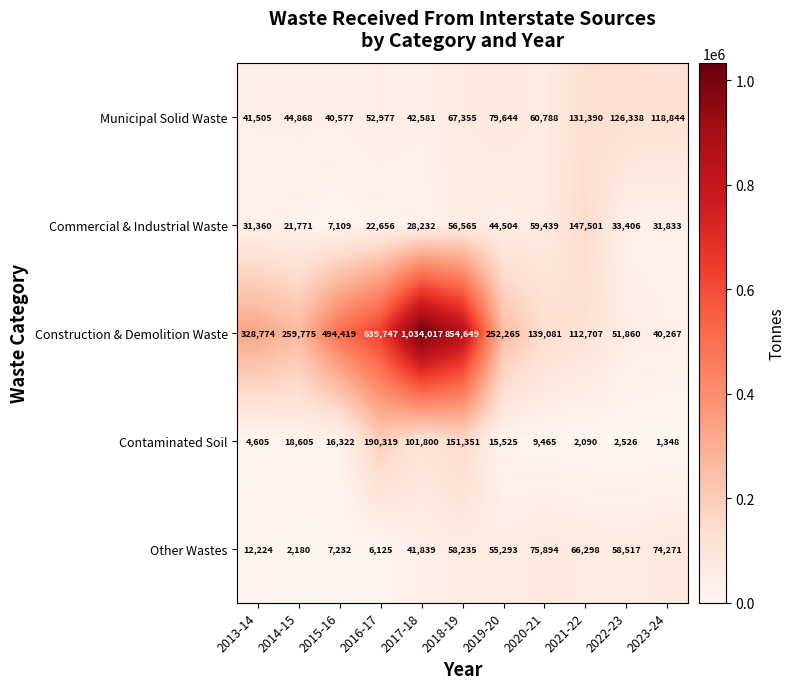

True or false: Municipal Solid Waste has a value of 8956 at 2015-16.

False